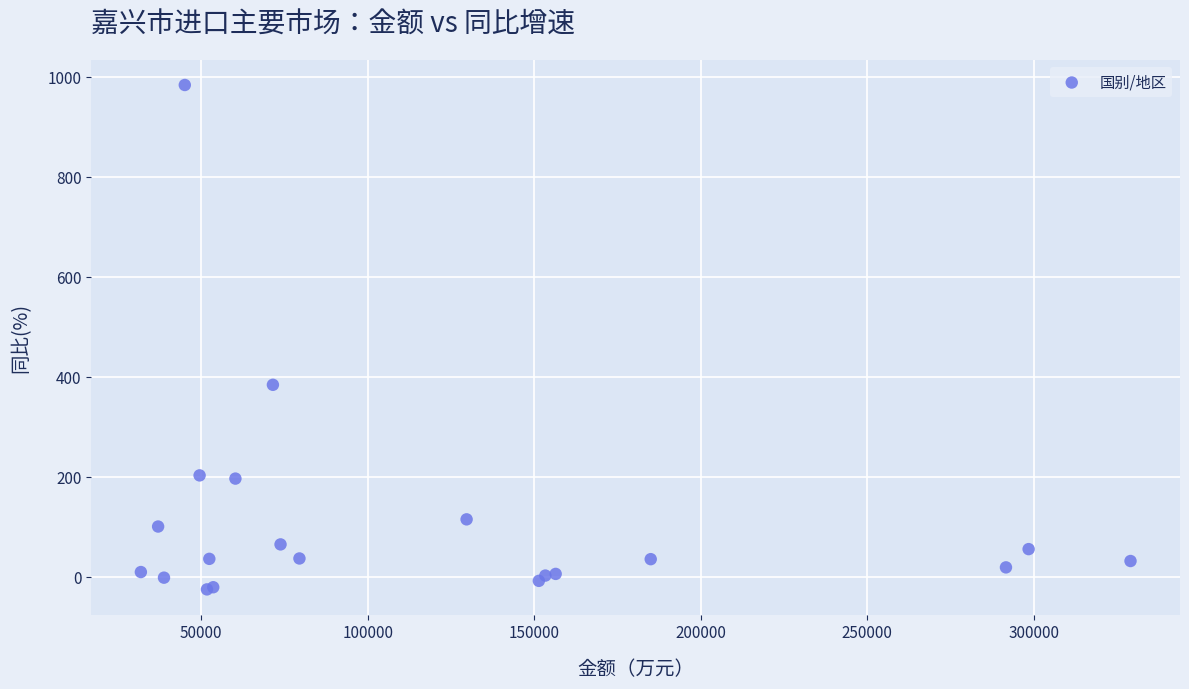

What Y value in the scatter plot is closest to 478?

383.8